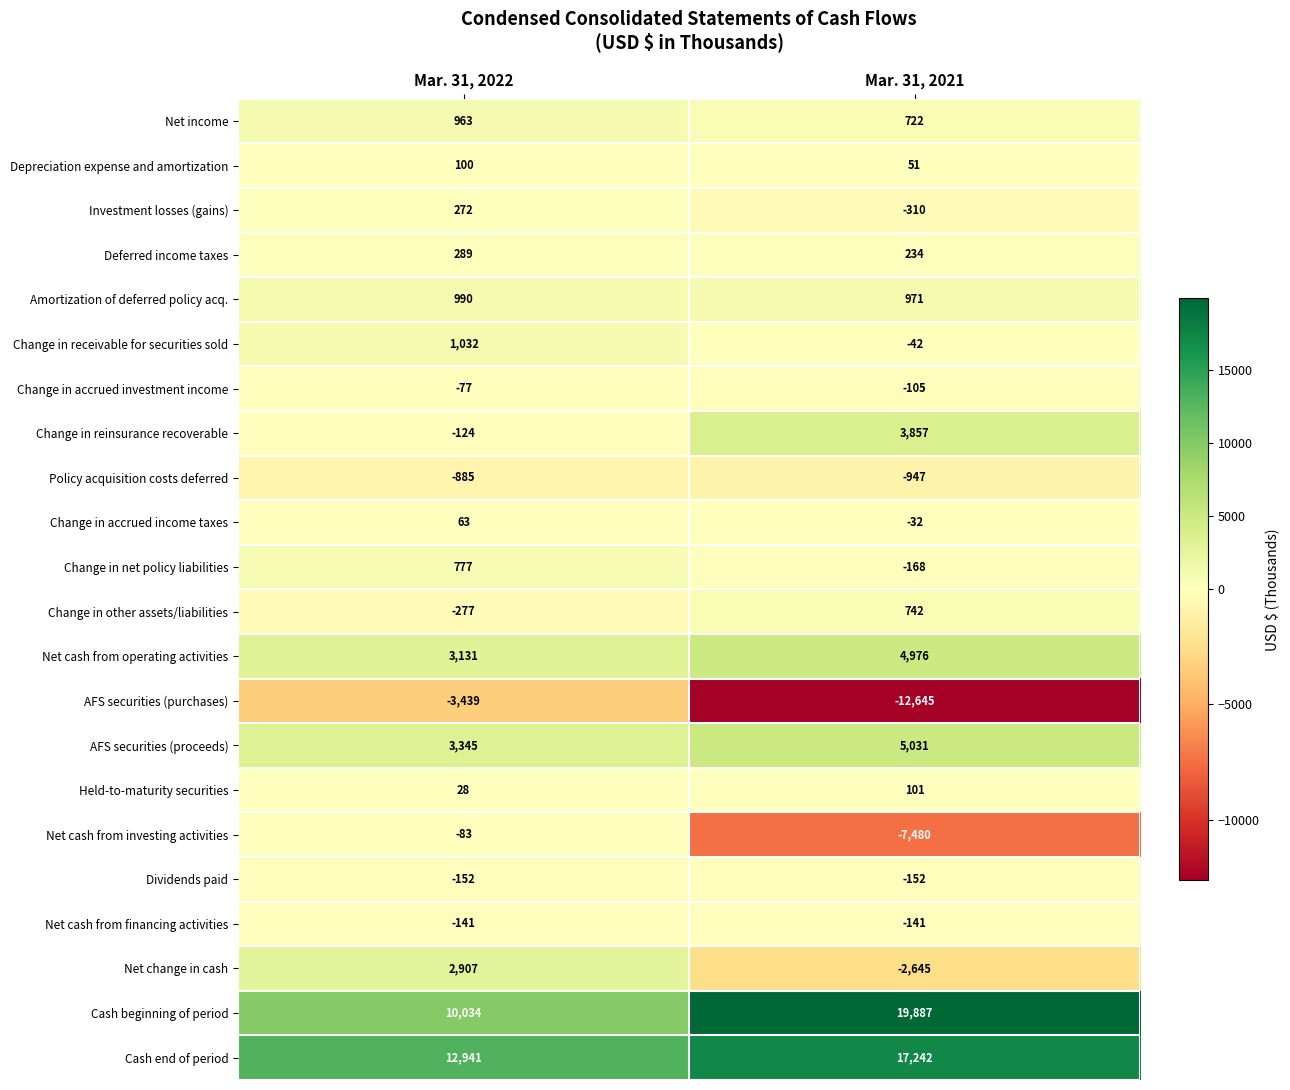

Which series has the largest total across all categories?

Cash end of period